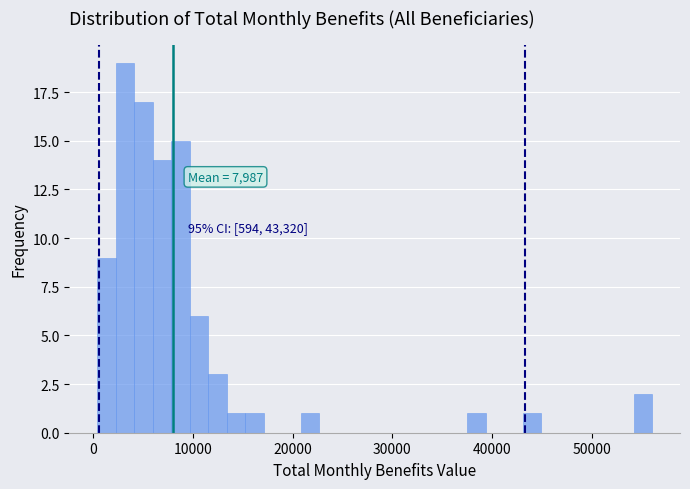

Read against the x-axis, roughly where is the centre of the tallest bar?

3000